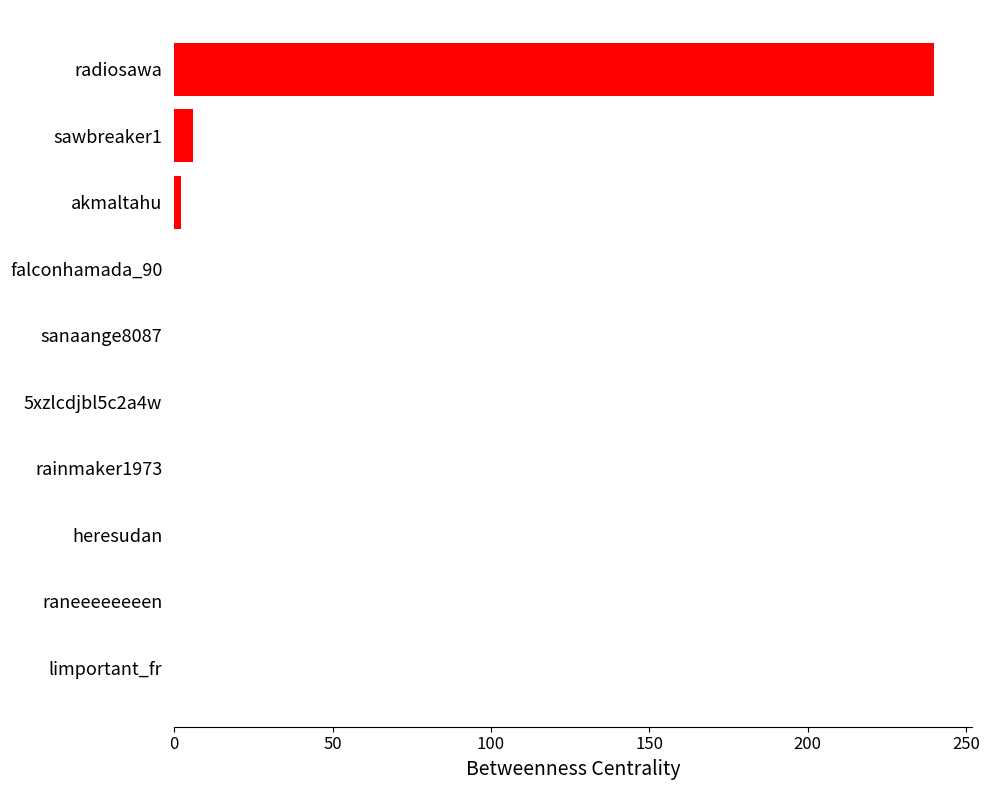

How many categories are shown in the chart?

10